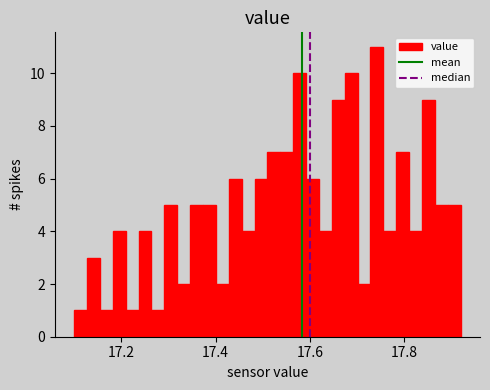

Around what value on the x-axis is the tallest bar? Give the approximate position of its centre, as read against the axis.

17.74